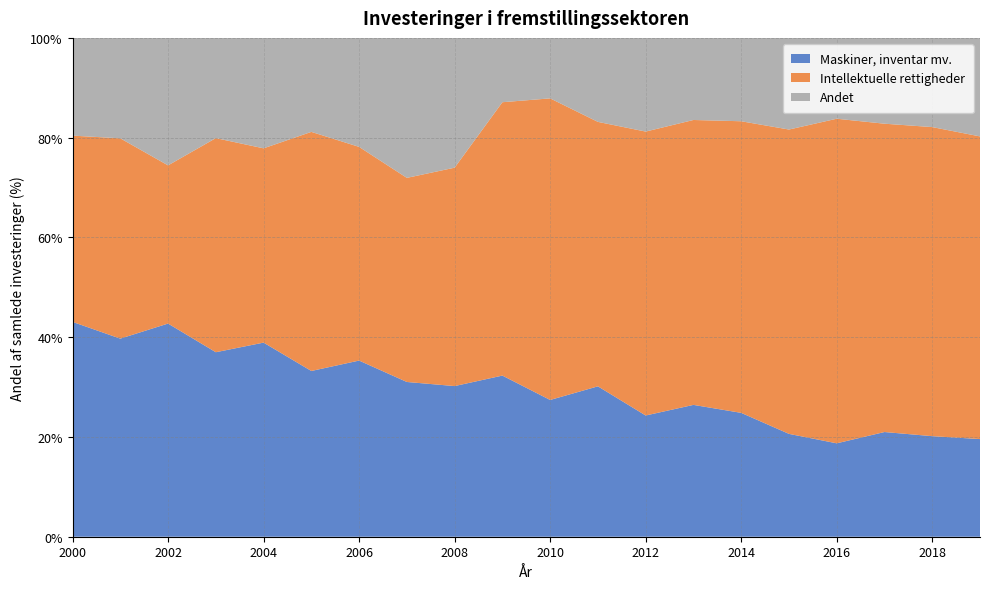

Reading left to right, transcribe all the data shown in this chart.

Maskiner, inventar mv.: 2000=43.1	2001=39.7	2002=42.7	2003=37.0	2004=38.9	2005=33.2	2006=35.3	2007=31.0	2008=30.2	2009=32.3	2010=27.4	2011=30.1	2012=24.3	2013=26.4	2014=24.8	2015=20.6	2016=18.7	2017=21.0	2018=20.2	2019=19.6
Intellektuelle rettigheder: 2000=37.3	2001=40.2	2002=31.7	2003=42.9	2004=39.0	2005=47.9	2006=42.8	2007=40.9	2008=43.8	2009=54.8	2010=60.5	2011=53.0	2012=56.9	2013=57.1	2014=58.5	2015=61.0	2016=65.1	2017=61.8	2018=62.0	2019=60.7
Andet: 2000=19.6	2001=20.1	2002=25.6	2003=20.1	2004=22.1	2005=18.8	2006=21.8	2007=28.1	2008=26.0	2009=12.9	2010=12.1	2011=16.8	2012=18.8	2013=16.5	2014=16.7	2015=18.4	2016=16.2	2017=17.2	2018=17.9	2019=19.7